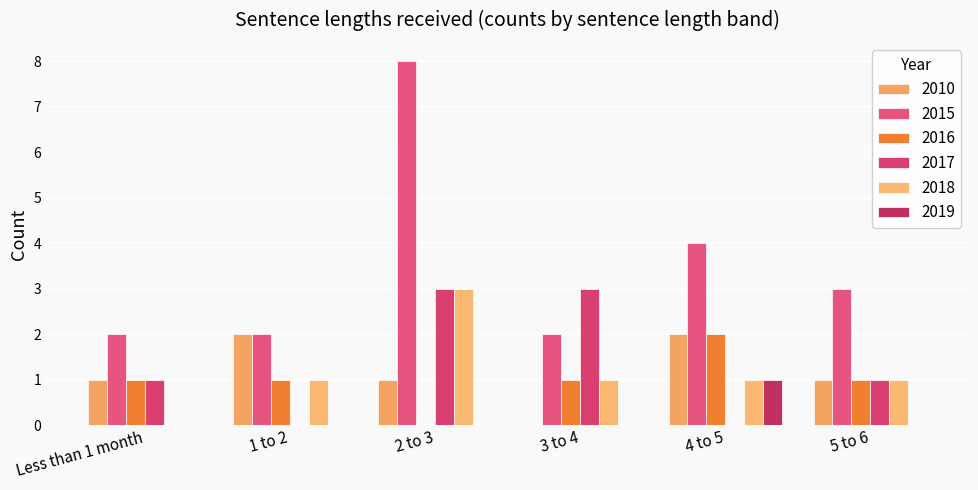

How many values in 2010 are above zero?

5